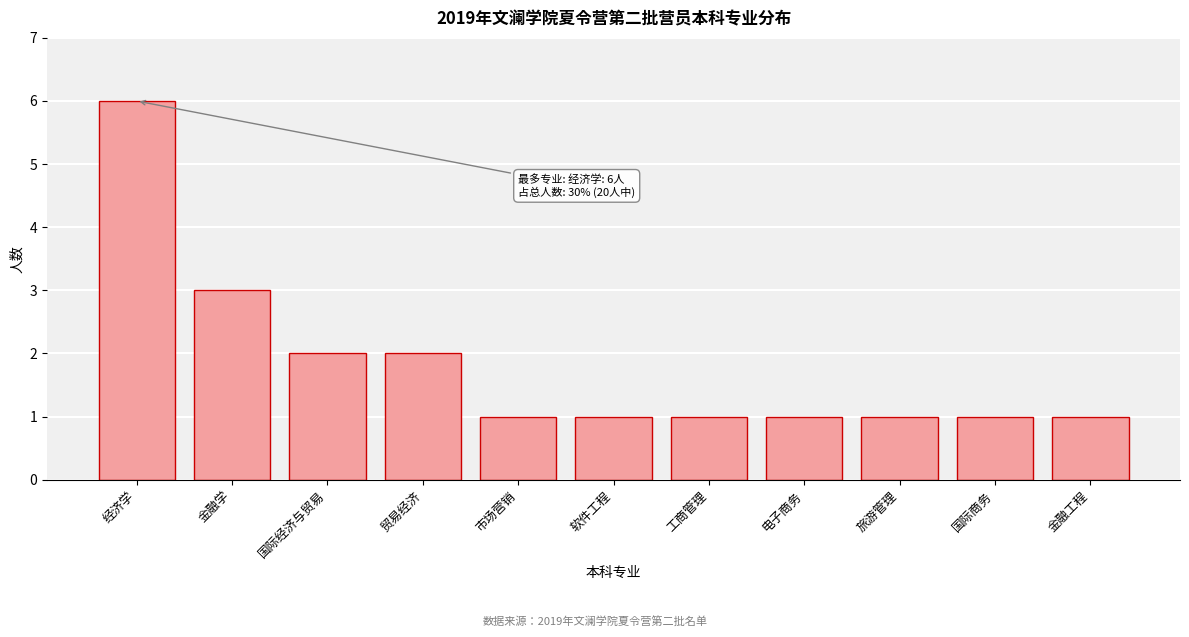

Reading right to left, what are all the values shown in this chart?

1	1	1	1	1	1	1	2	2	3	6